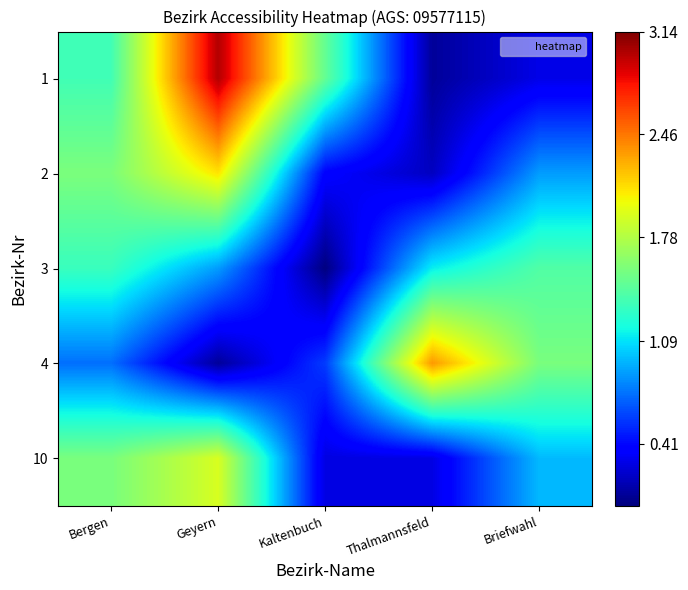

Reading left to right, extract all data points from this chart.

1: Bergen=1.3	Geyern=3.0	Kaltenbuch=1.5	Thalmannsfeld=0.1	Briefwahl=0.3
2: Bergen=1.6	Geyern=2.1	Kaltenbuch=0.4	Thalmannsfeld=0.2	Briefwahl=0.9
3: Bergen=1.3	Geyern=0.9	Kaltenbuch=0.0	Thalmannsfeld=1.1	Briefwahl=1.4
4: Bergen=0.7	Geyern=0.1	Kaltenbuch=0.6	Thalmannsfeld=2.3	Briefwahl=1.6
10: Bergen=1.6	Geyern=1.9	Kaltenbuch=0.3	Thalmannsfeld=0.3	Briefwahl=1.0